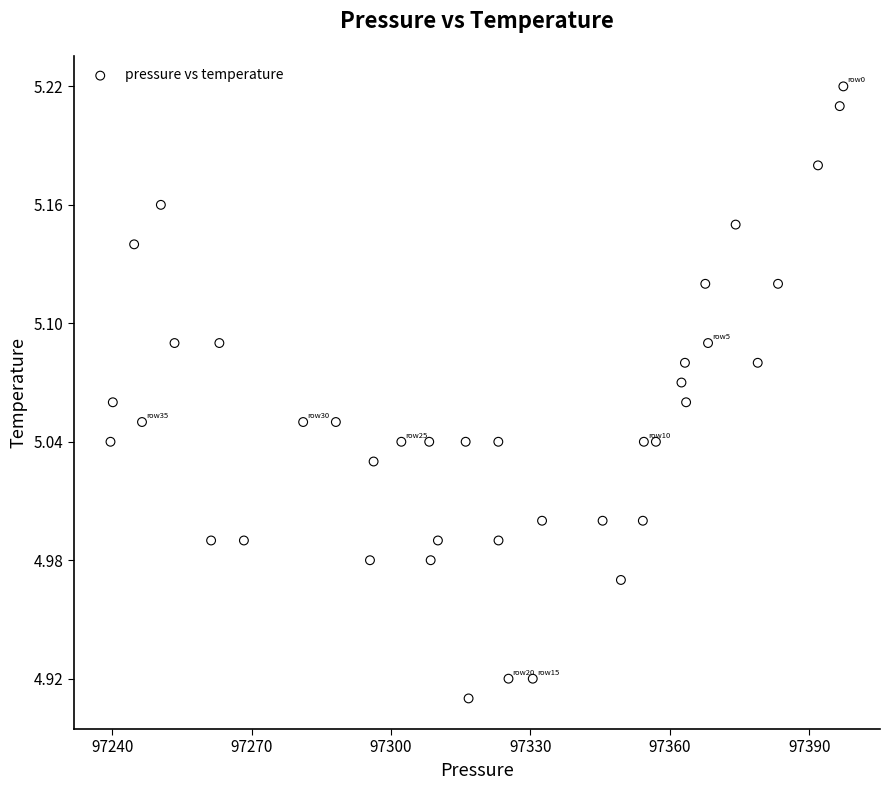

What is the range of X values (max minus min)?

157.7